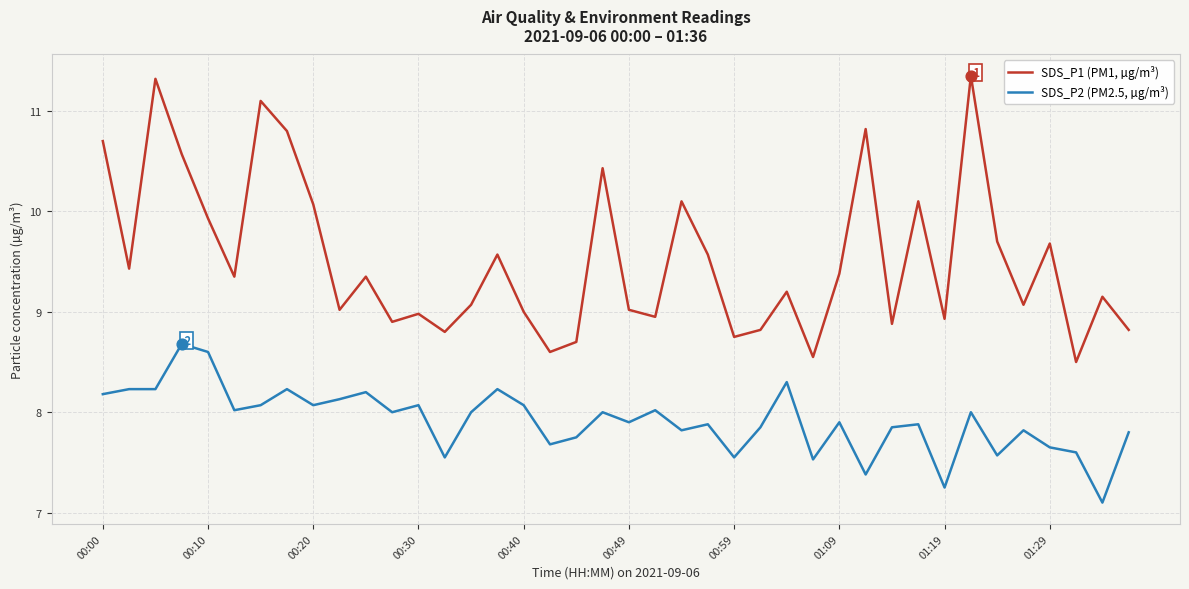

True or false: SDS_P1 (PM1, µg/m³) and SDS_P2 (PM2.5, µg/m³) intersect in this chart.

False